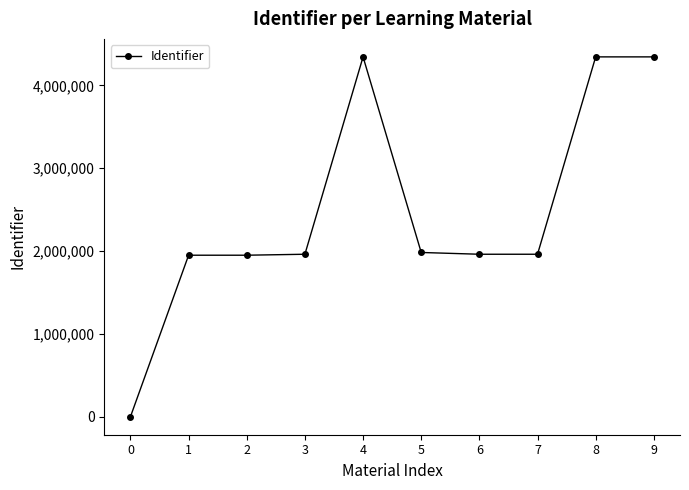

How many series are shown in this chart?

1